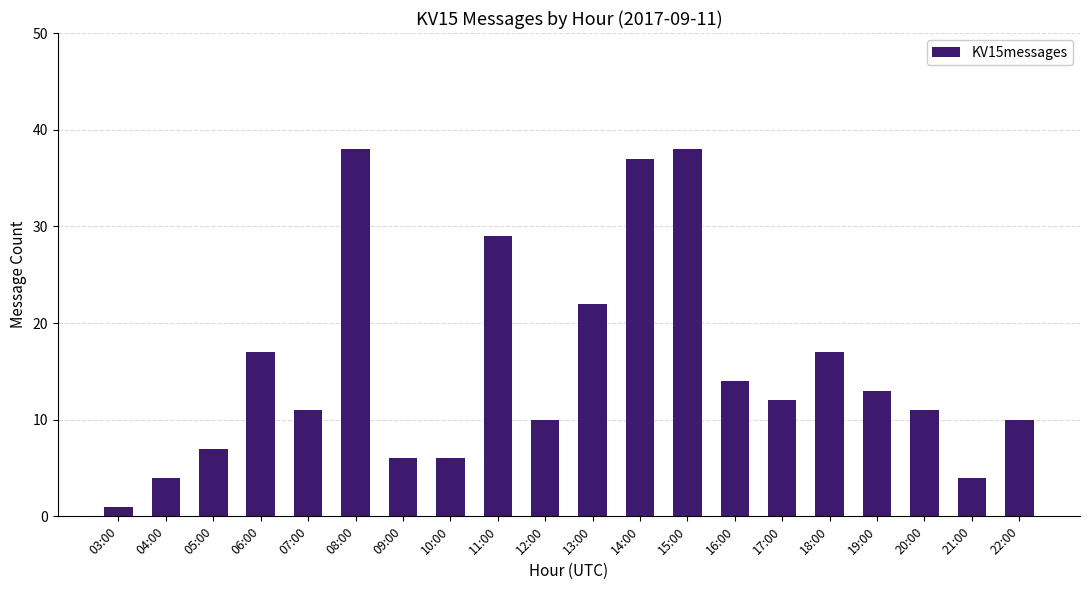

Reading right to left, extract all data points from this chart.

10	4	11	13	17	12	14	38	37	22	10	29	6	6	38	11	17	7	4	1